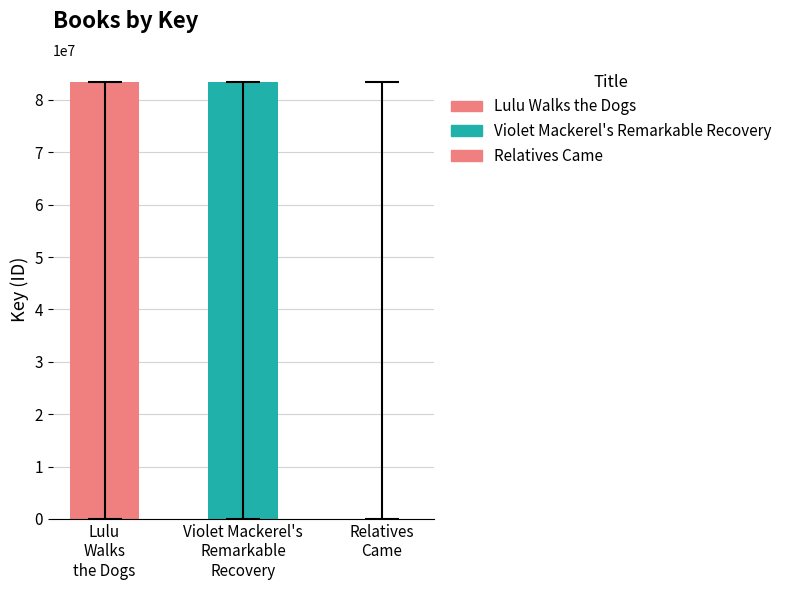

Reading right to left, transcribe all the data shown in this chart.

Relatives Came=5559	Violet Mackerel's Remarkable Recovery=83475542	Lulu Walks the Dogs=83461261